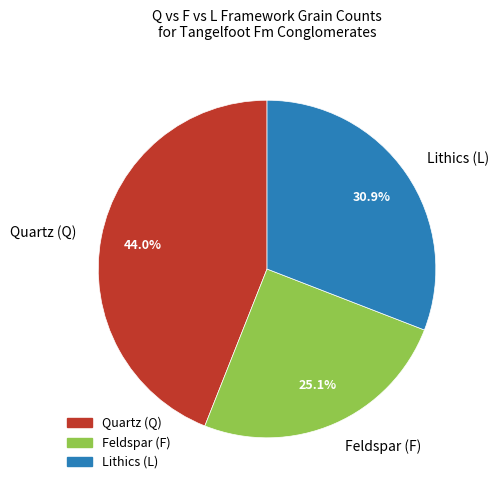

Rank the categories by value from lowest to highest.

Feldspar (F), Lithics (L), Quartz (Q)